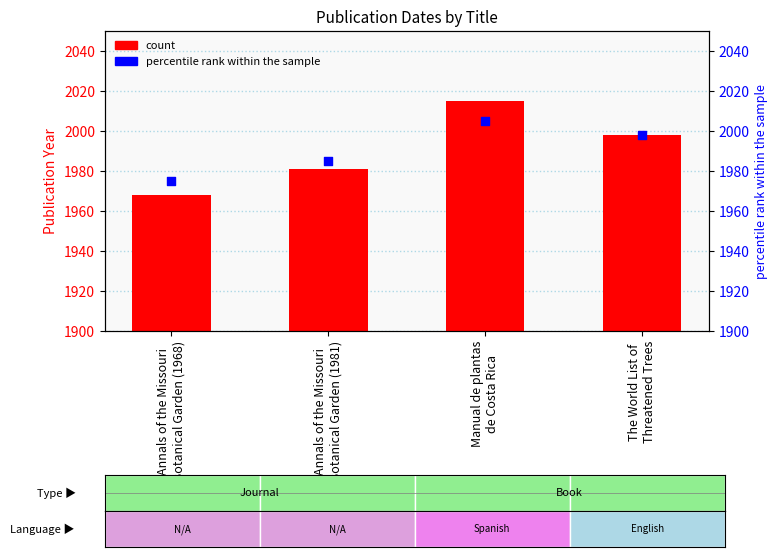

What is the total value across all series at The World List of
Threatened Trees?

3996